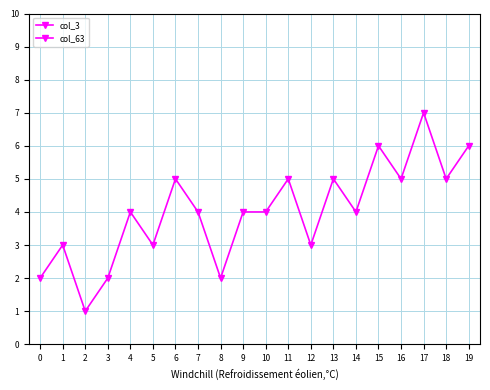

True or false: col_63 and col_3 intersect in this chart.

False